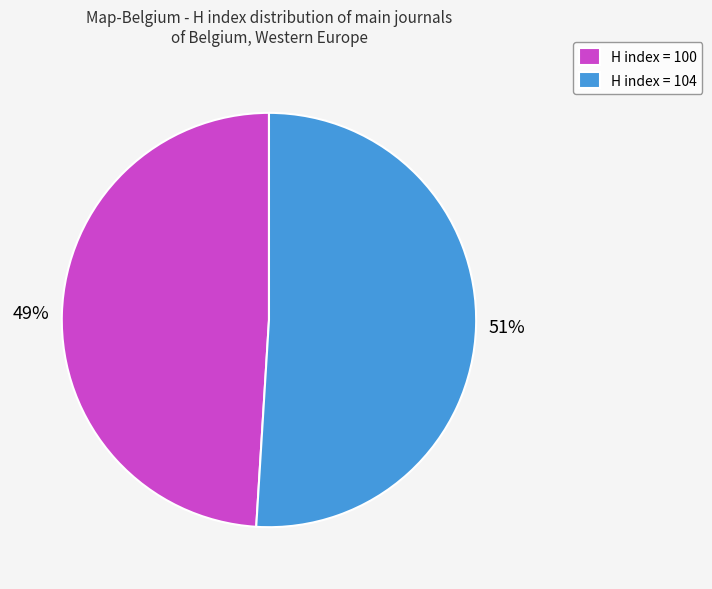

How many slices are in this pie chart?

2